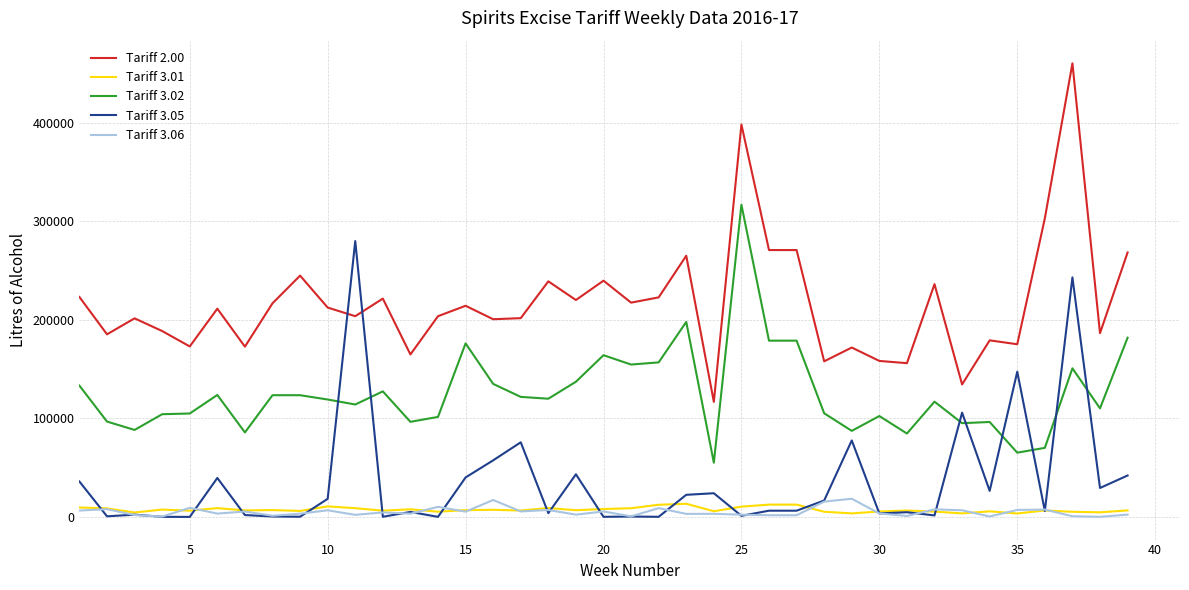

Is this an area chart (filled region under the line)?

No